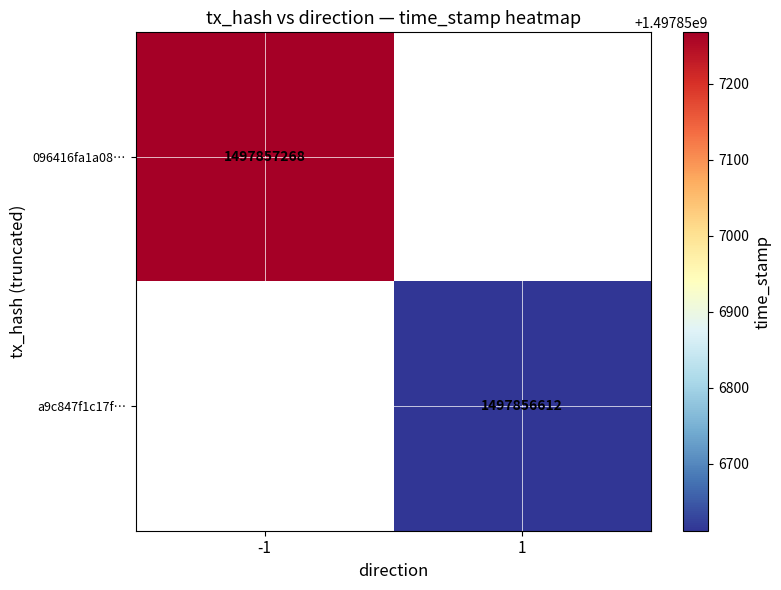

The value of 096416fa1a08d4de6402df94c79101657d9f0a8 at time_stamp is 2690693528. True or false?

False